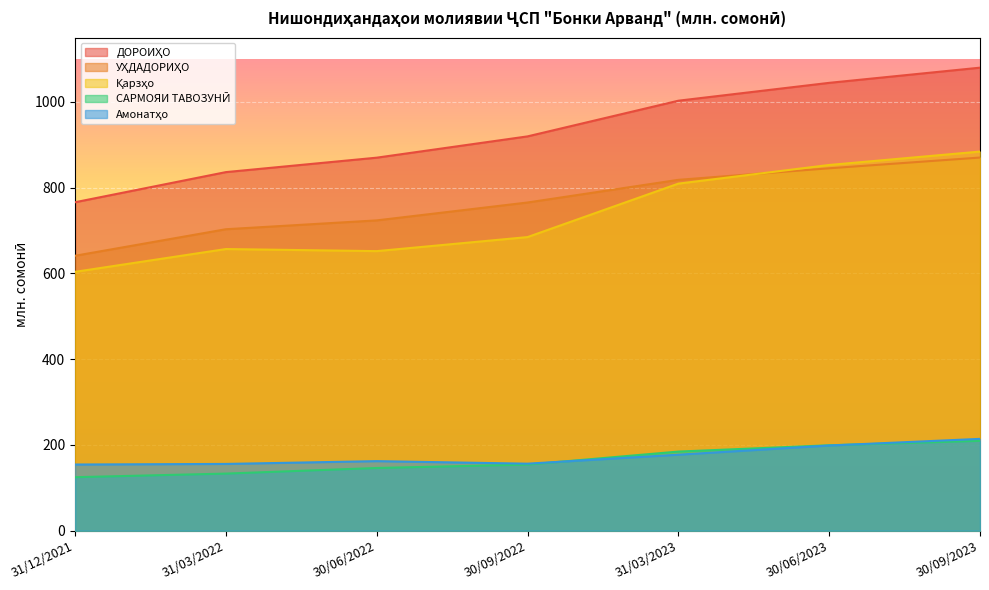

In Қарзҳо, how many points are lower than both neighbors (excluding endpoints)?

1